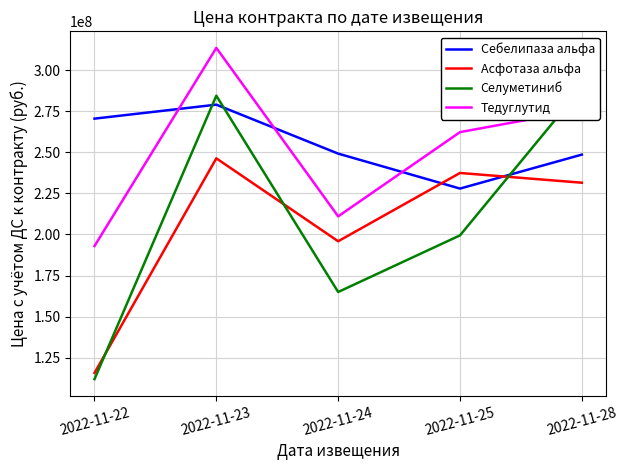

Which category has the highest value across all series?

2022-11-23